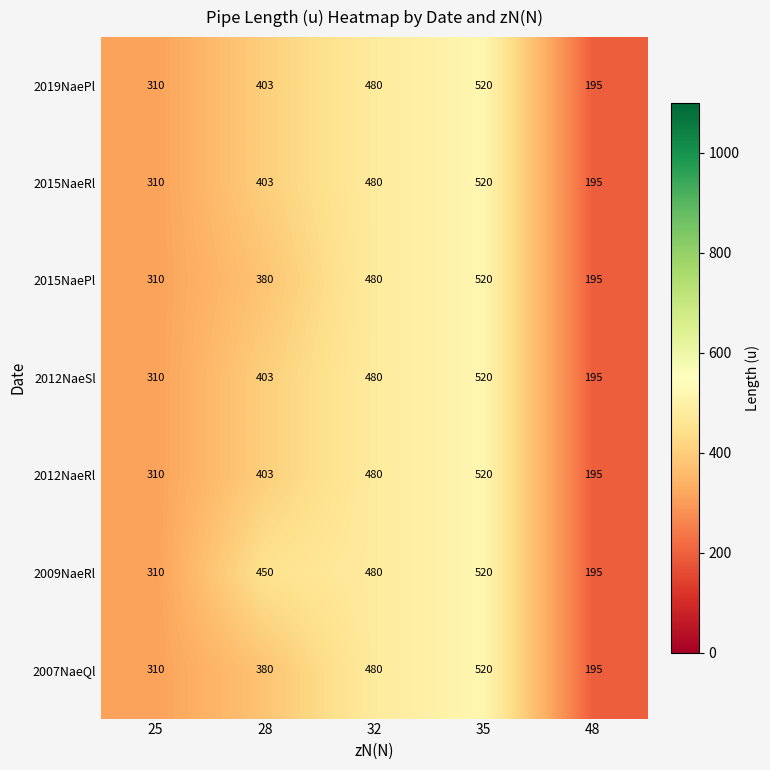

How many data points does each series have?

5